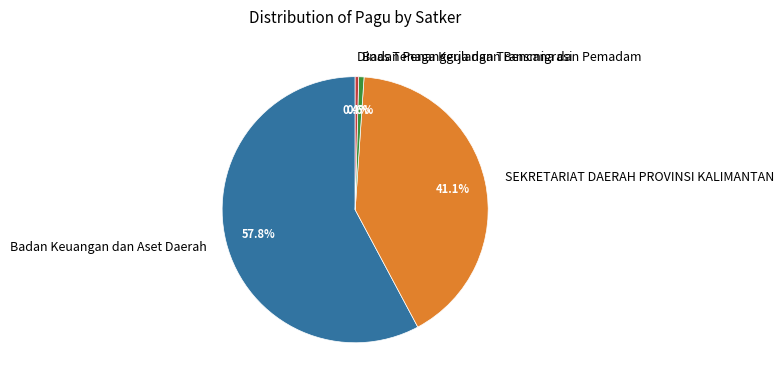

Which has a higher value, Dinas Tenaga Kerja dan Transmigrasi or SEKRETARIAT DAERAH PROVINSI KALIMANTAN?

SEKRETARIAT DAERAH PROVINSI KALIMANTAN